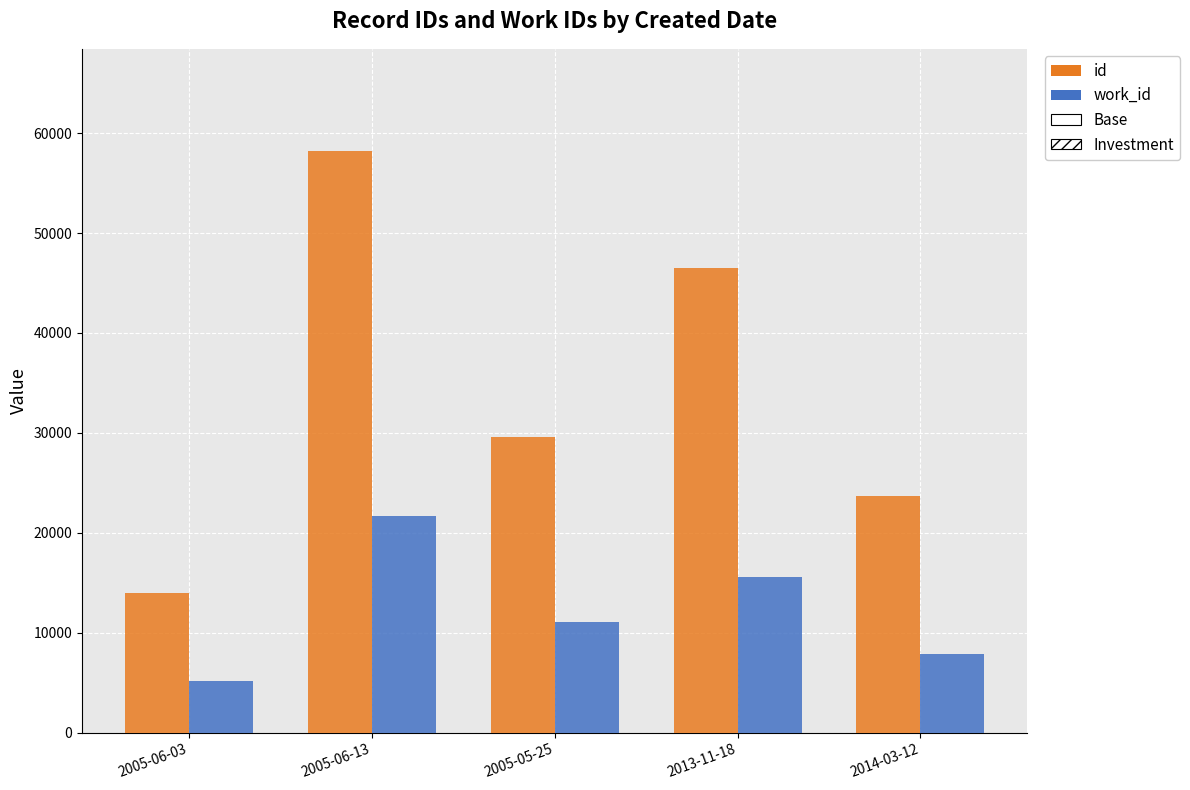

Is it true that id (Base) equals 34640.2 at 2014-03-12?

False